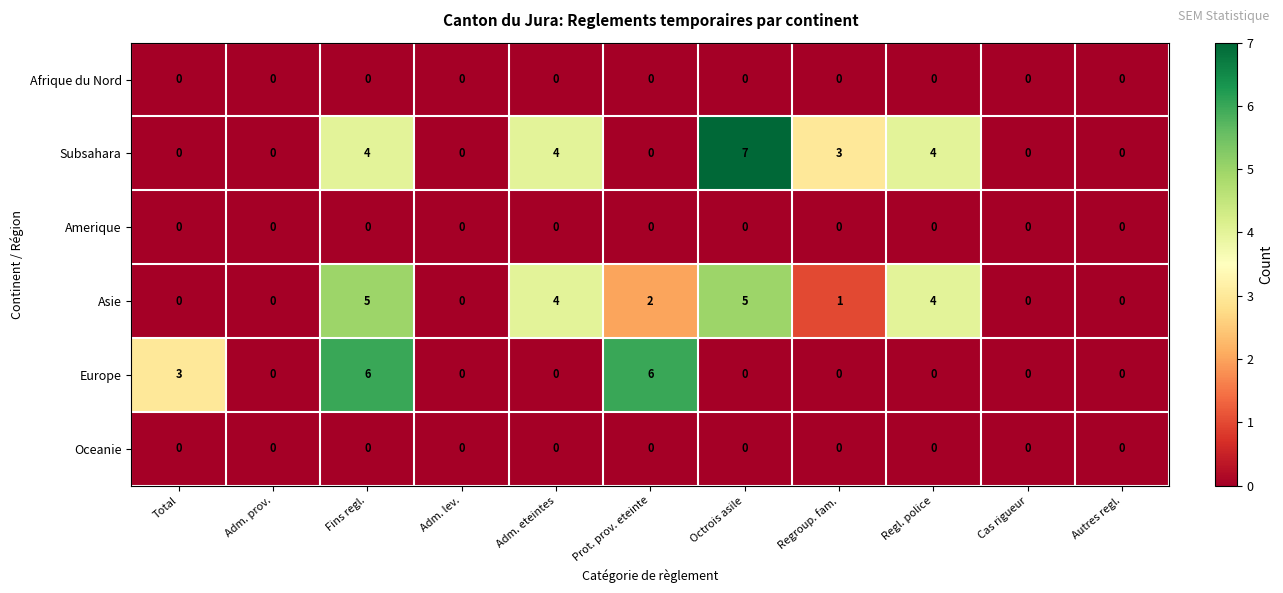

How many distinct data groups are displayed?

6